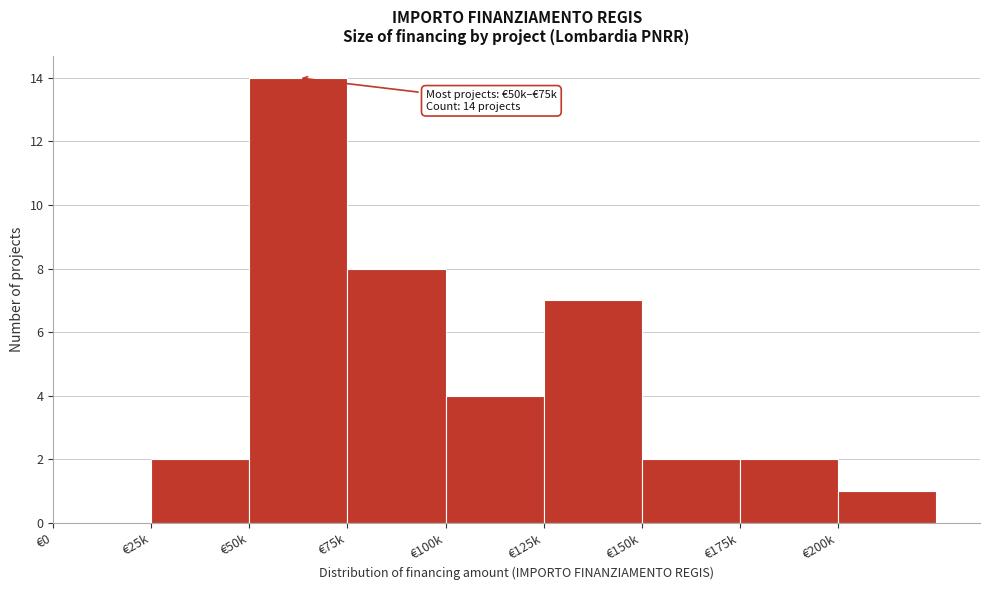

Reading left to right, list all the values displayed in this chart.

€0=0	€25k=2	€50k=14	€75k=8	€100k=4	€125k=7	€150k=2	€175k=2	€200k=1